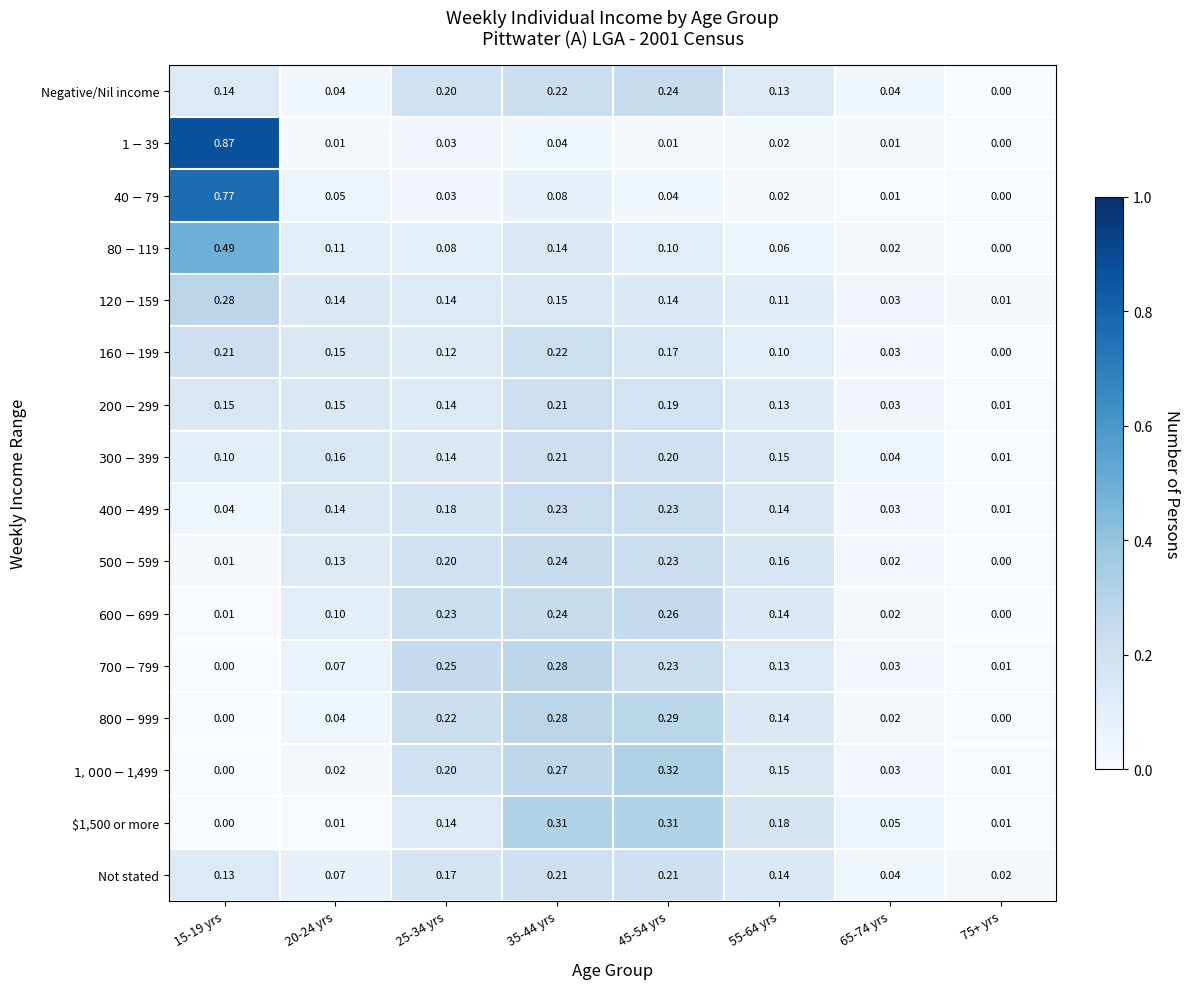

Count the number of categories in the chart.

8